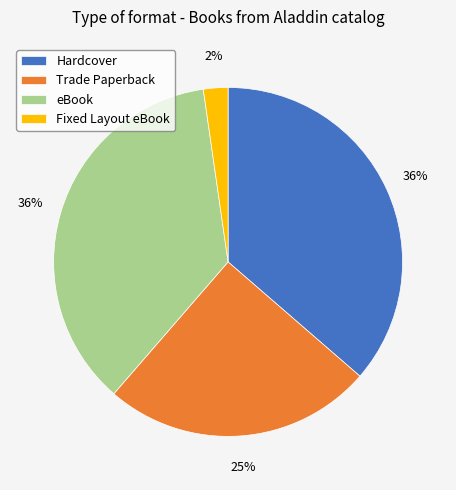

Which slice is the smallest?

Fixed Layout eBook